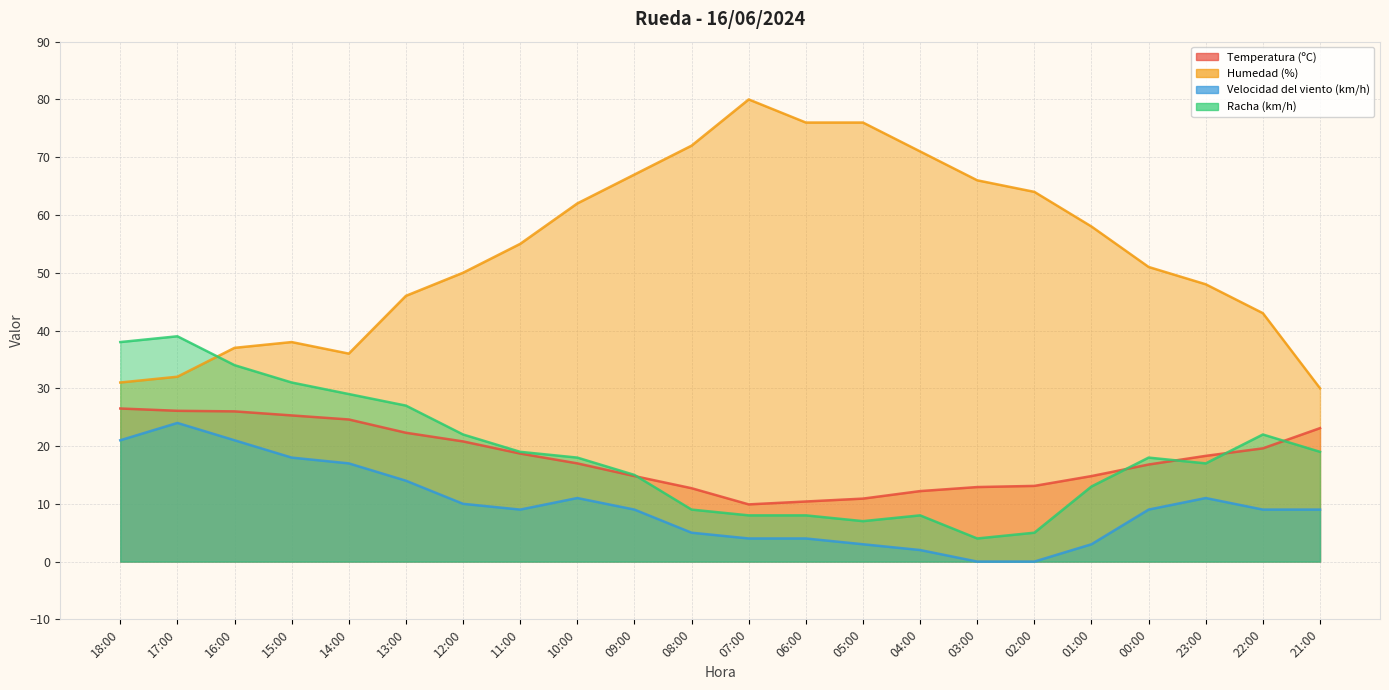

Which has a higher value, 03:00 or 08:00?

03:00